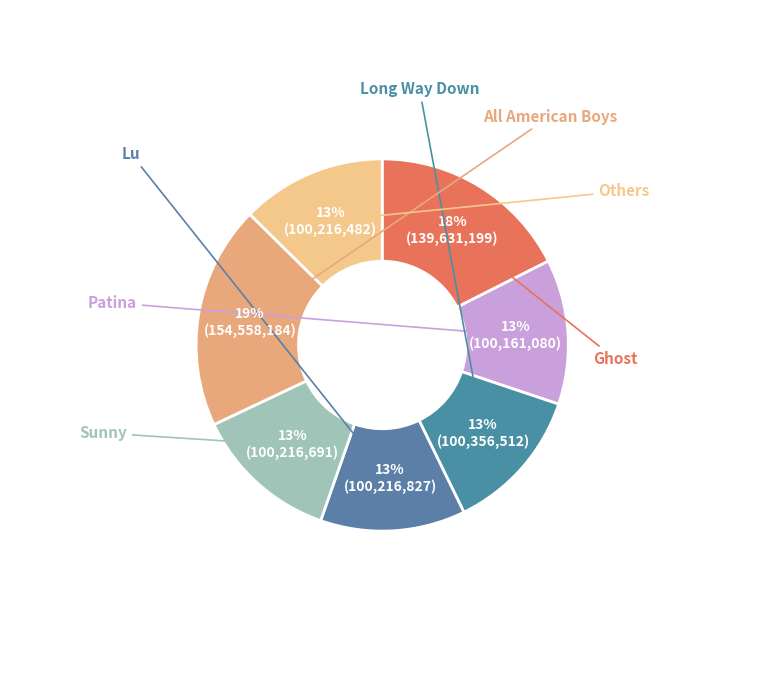

To the nearest percent, what is the combined percentage of Ghost and Long Way Down?

30%